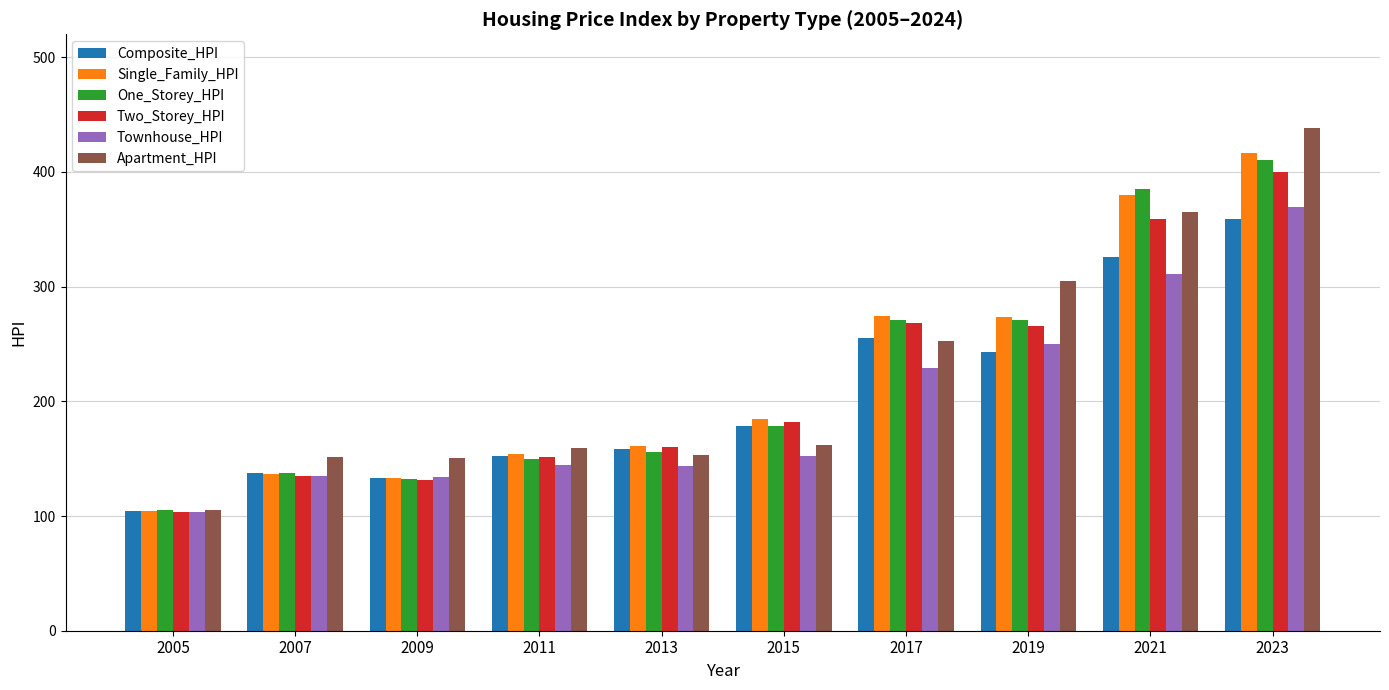

Which series changed the most between 2015 and 2017?

One_Storey_HPI